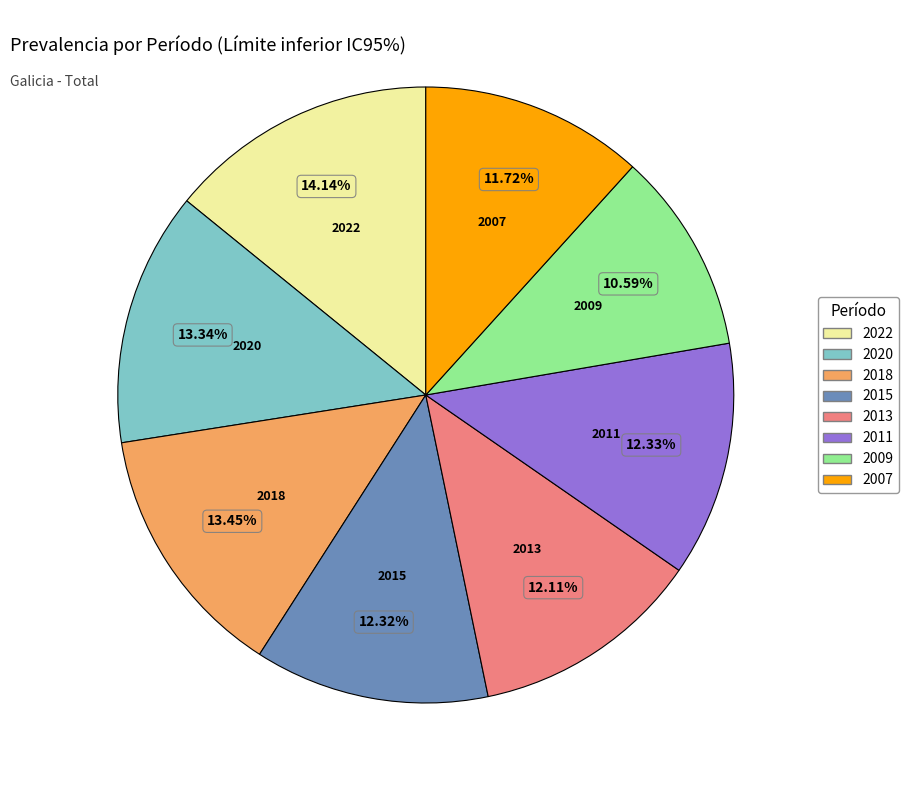

Is the sum of 2018 and 2015 greater than half?

No